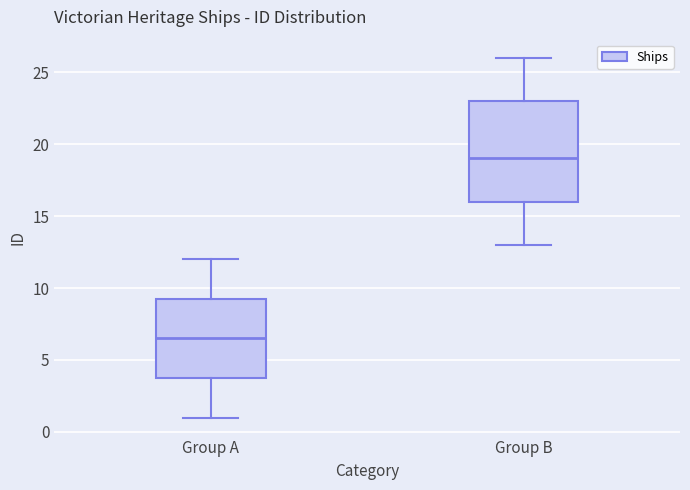

Which box is the tallest, from its lower edge to its upper edge?

Group B